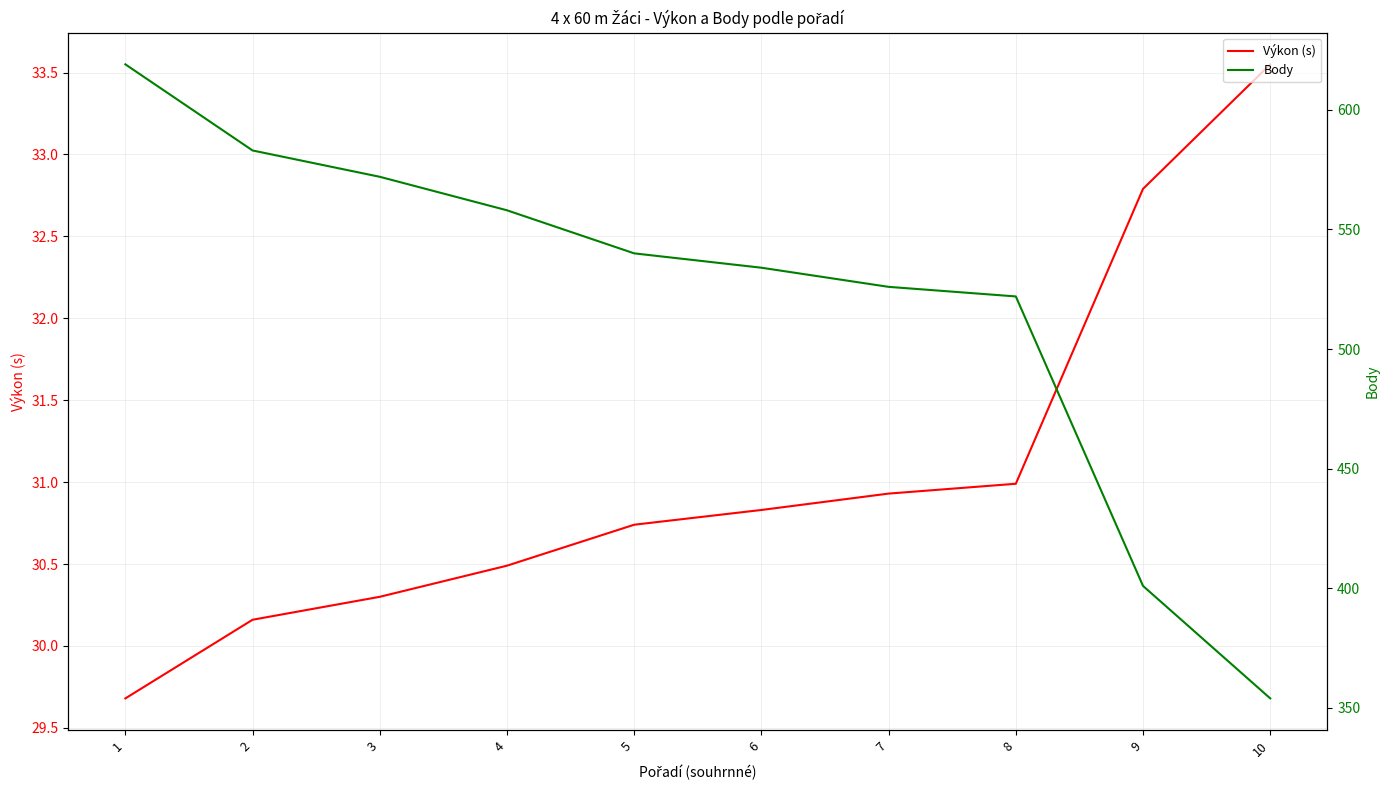

How many values in the Výkon (s) series are below 30?

1